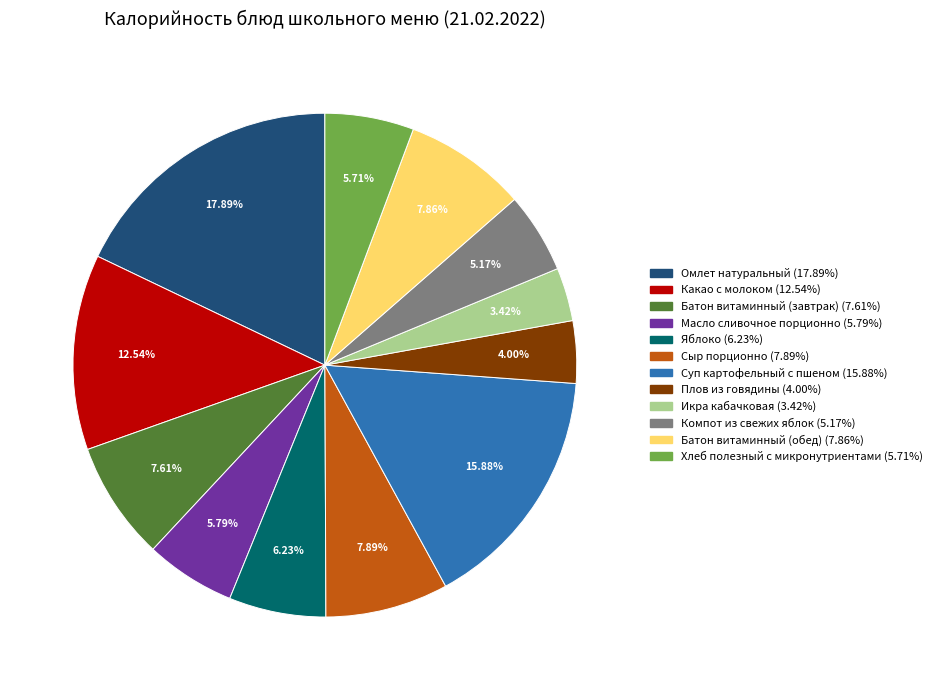

How much of the chart is everything except Батон витаминный (обед)?

92.1%